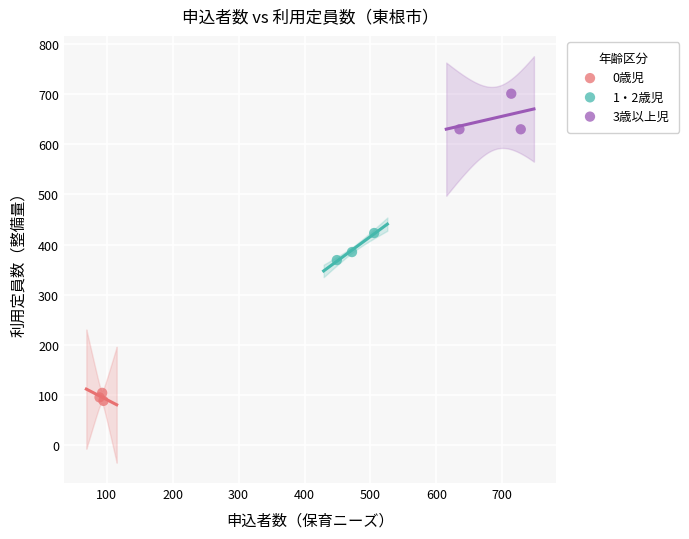

Which series has the largest Y range (max minus min)?

3歳以上児